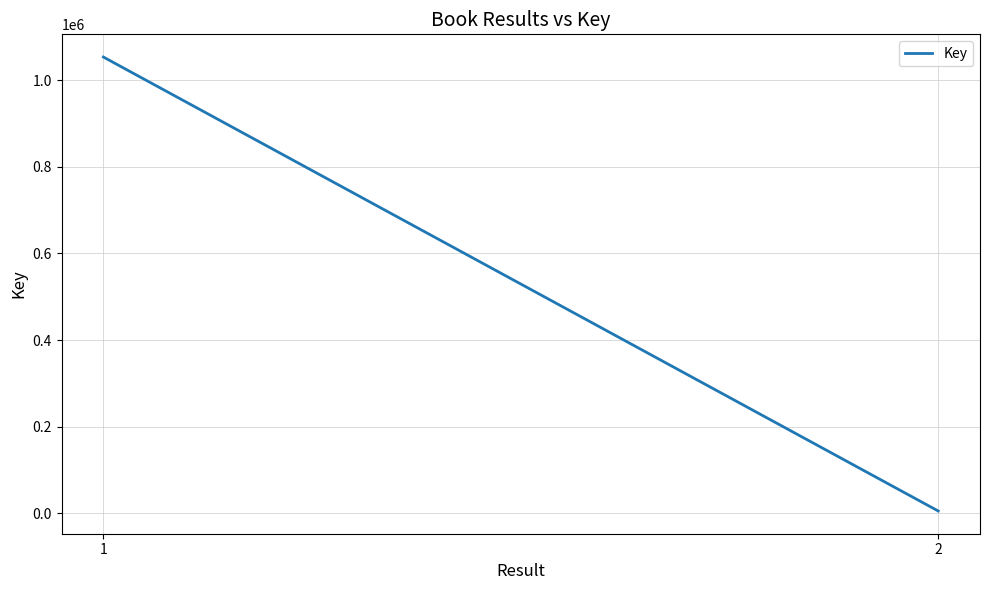

What is the difference between the maximum and minimum values?

1048196